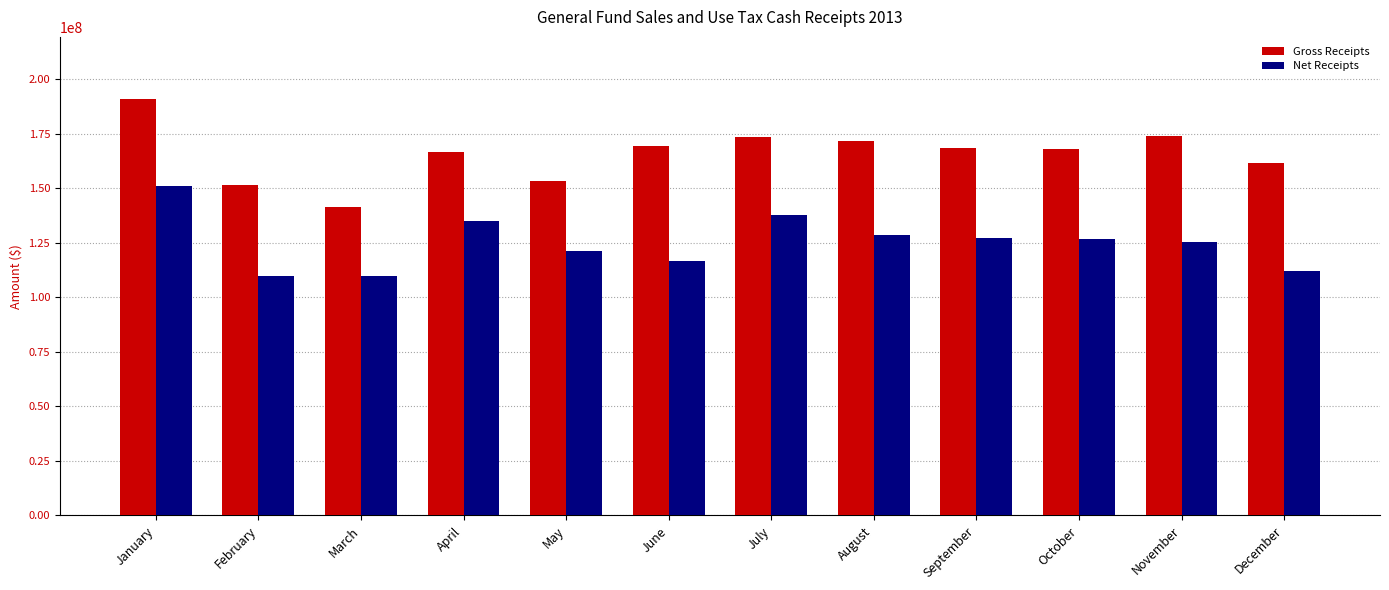

Which series has the widest spread of values?

Gross Receipts